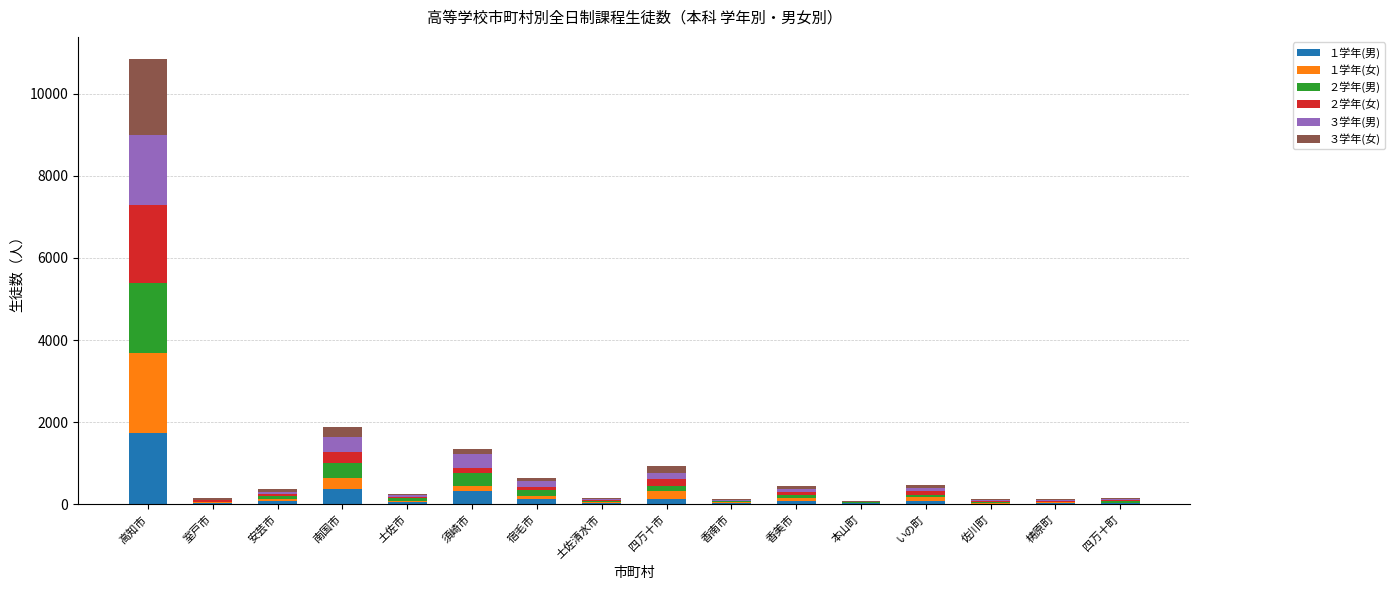

Which category has the highest value in the １学年(男) series?

高知市